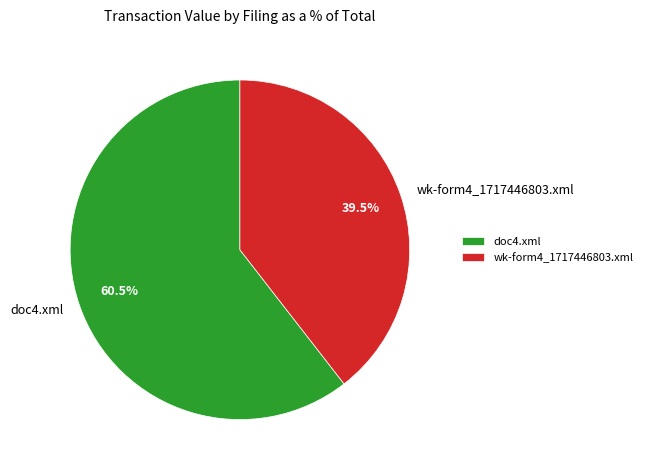

To the nearest percent, what is the combined percentage of doc4.xml and wk-form4_1717446803.xml?

100%